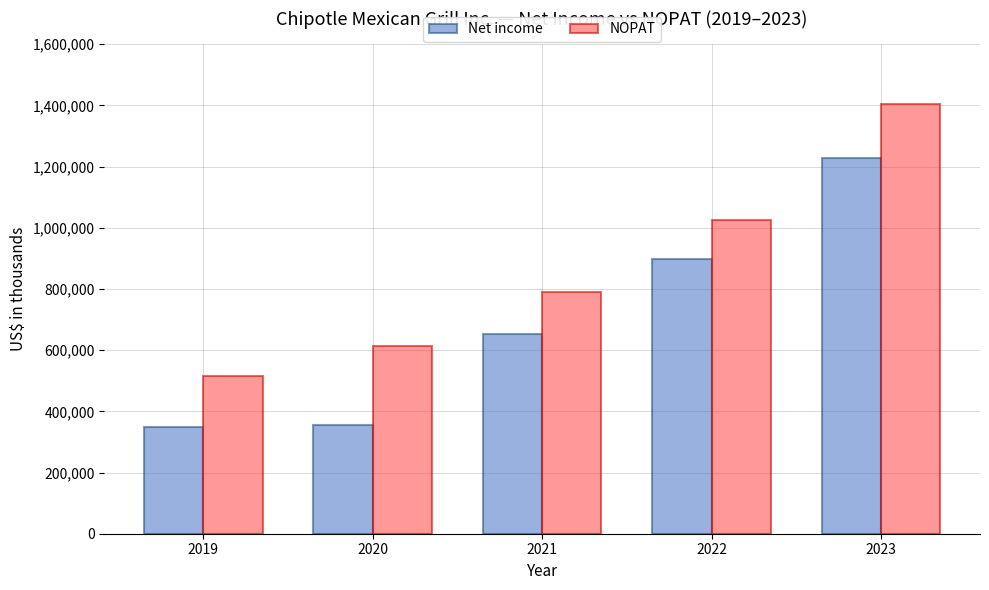

What is the difference between the highest and lowest values at 2019?

165459